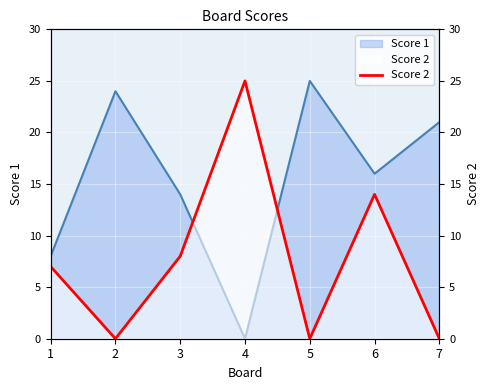

At which label does the data first exceed 7?

3